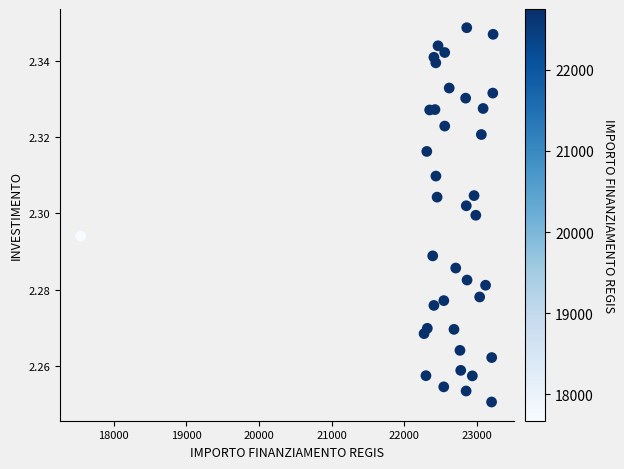

What is the range of X values (max minus min)?

5670.6